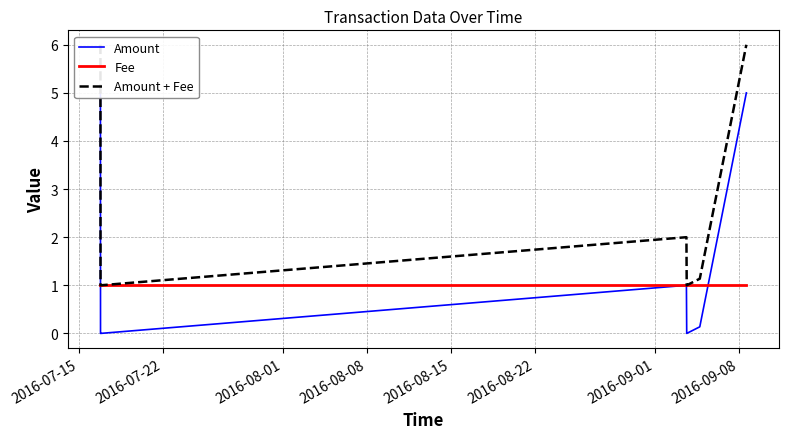

The value of Amount at 2016-07-15 is 7.9. True or false?

False